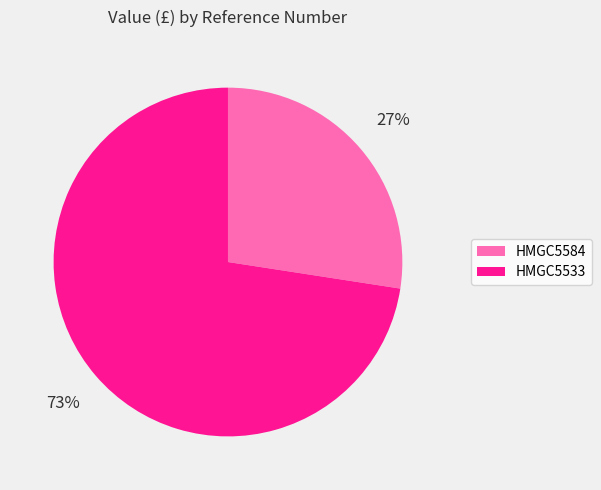

What is the largest slice in the pie chart?

HMGC5533